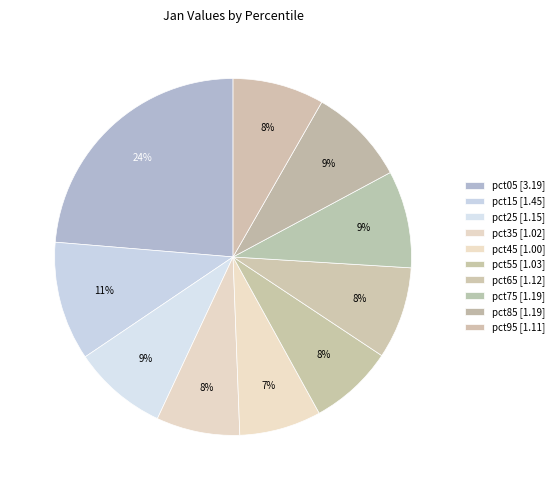

To the nearest percent, what portion does pct95 represent?

8%